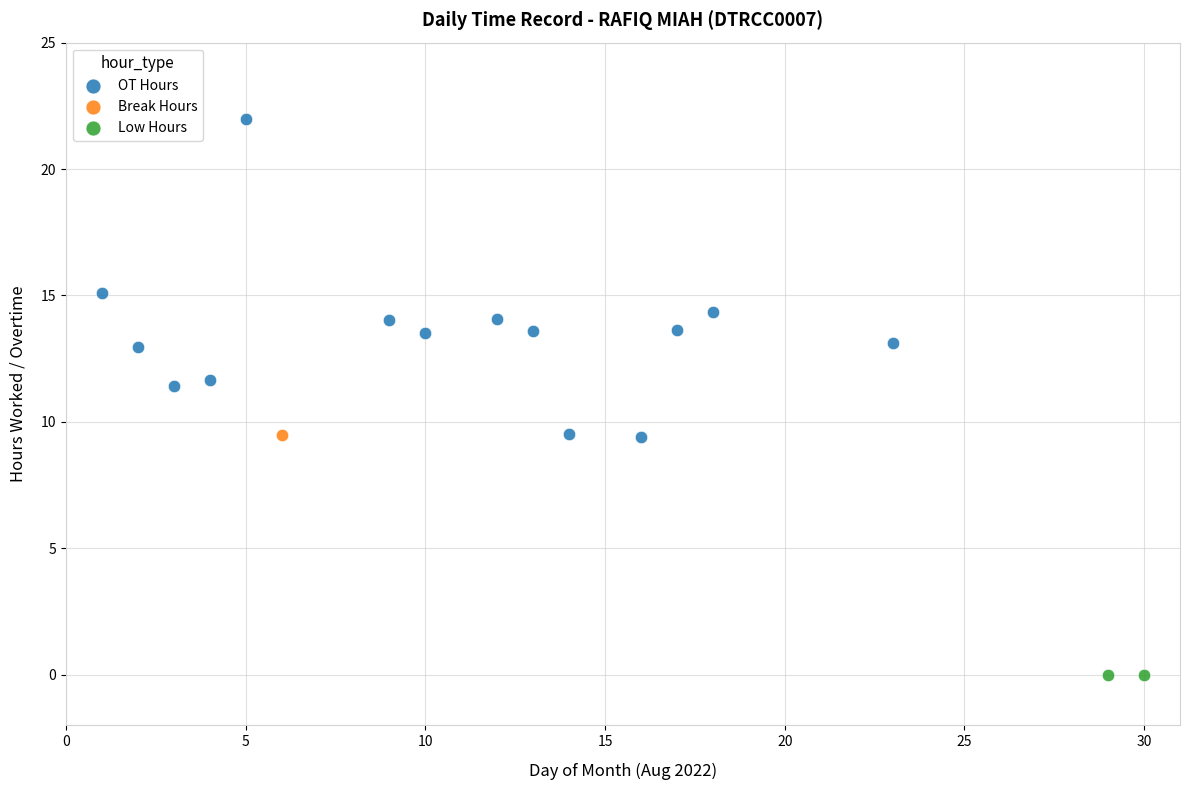

What are all the series names shown in the legend?

OT Hours, Break Hours, Low Hours